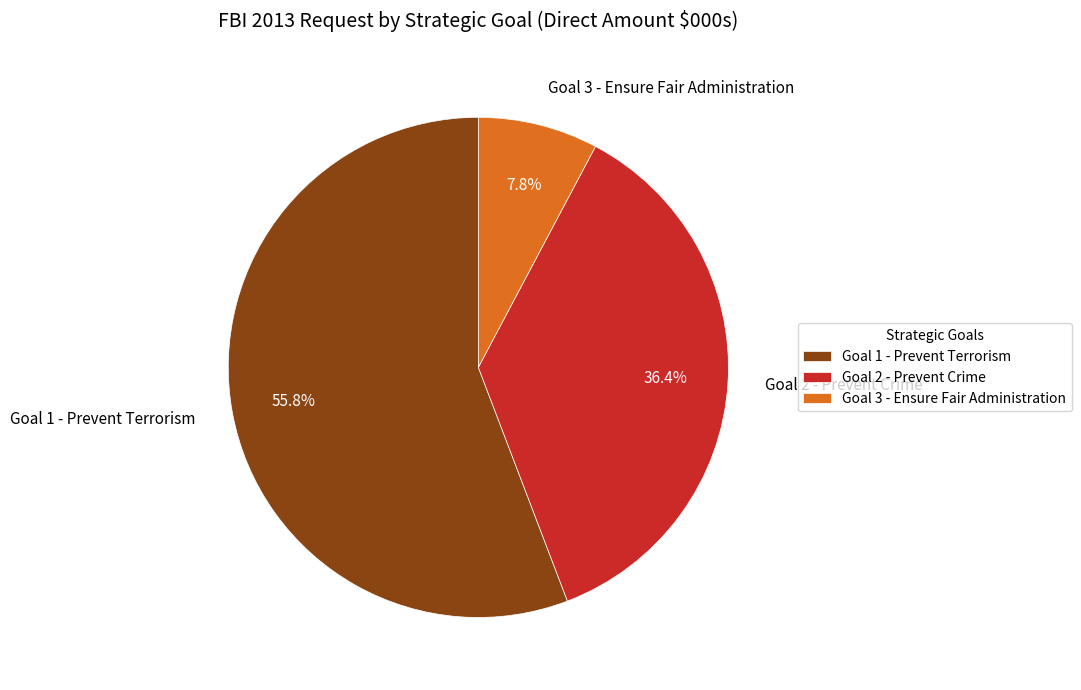

What percentage is the Goal 1 - Prevent Terrorism slice, to the nearest percent?

56%